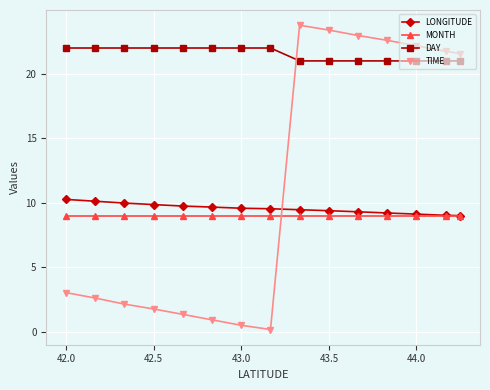

What is the total value across all series at 44.0?

61.3